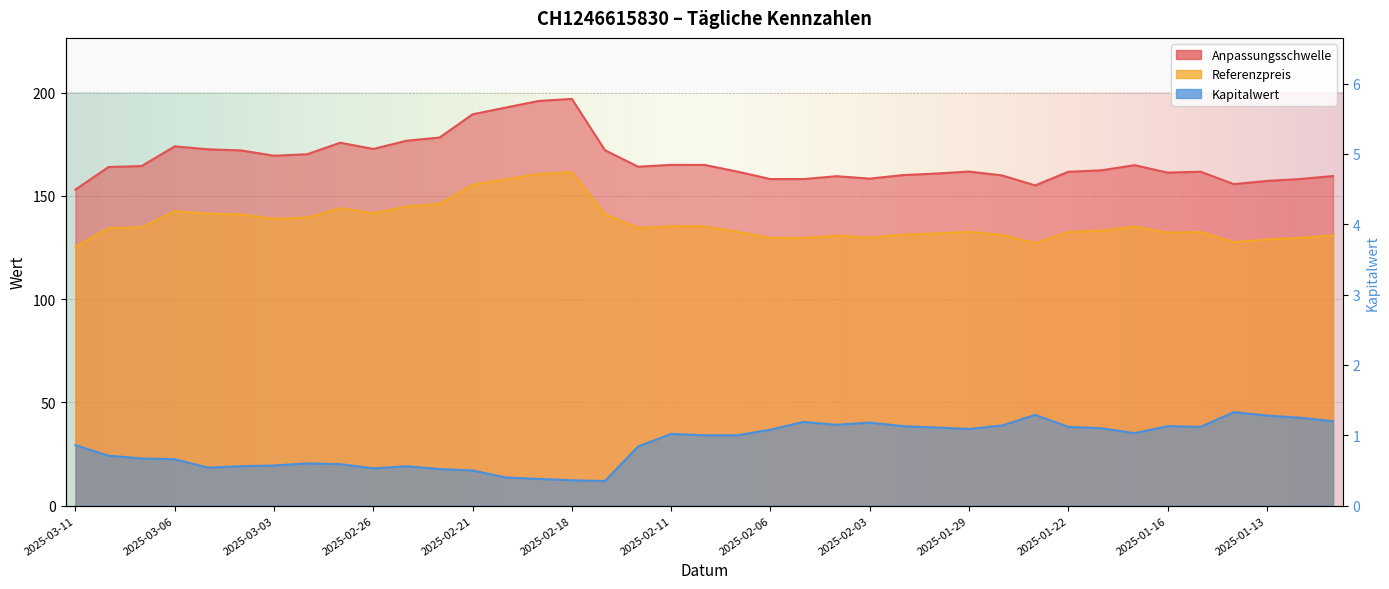

At which category does Kapitalwert reach its first local peak?

2025-02-28